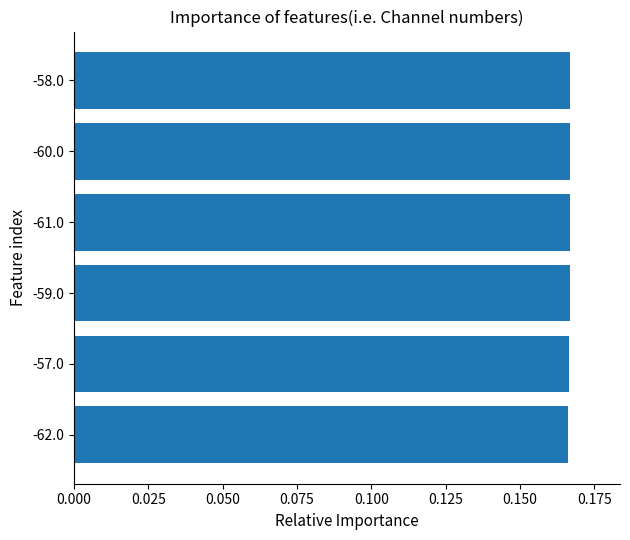

The value at -57.0 is 0.3. True or false?

False